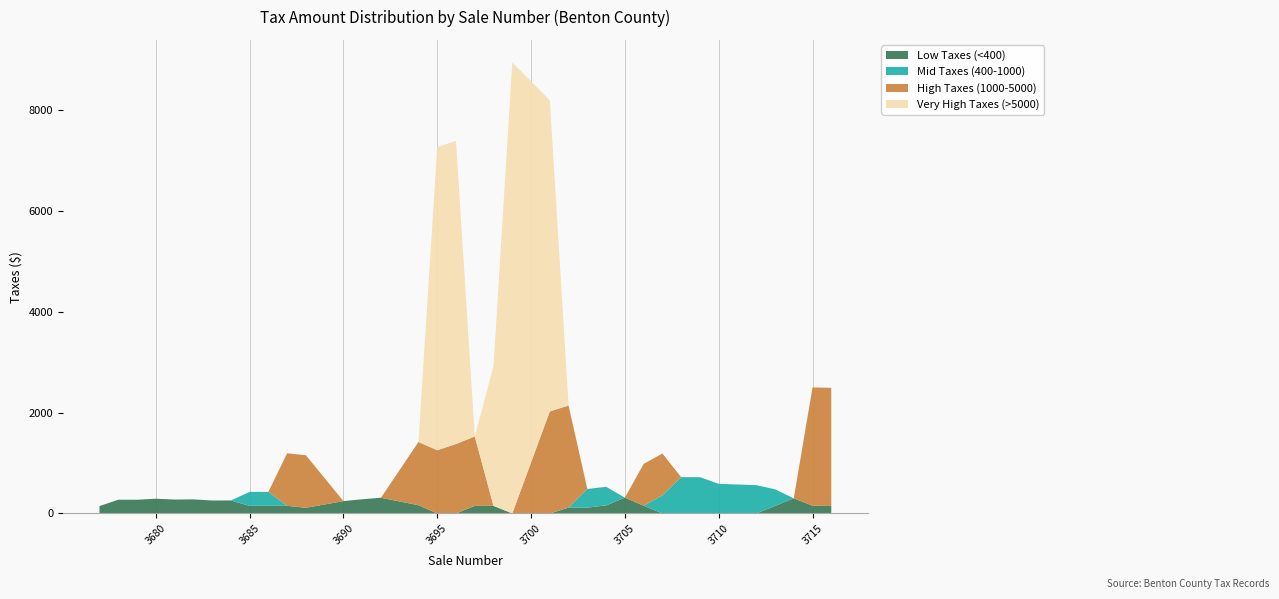

What is the highest value of the Low Taxes (<400) series?

313.3